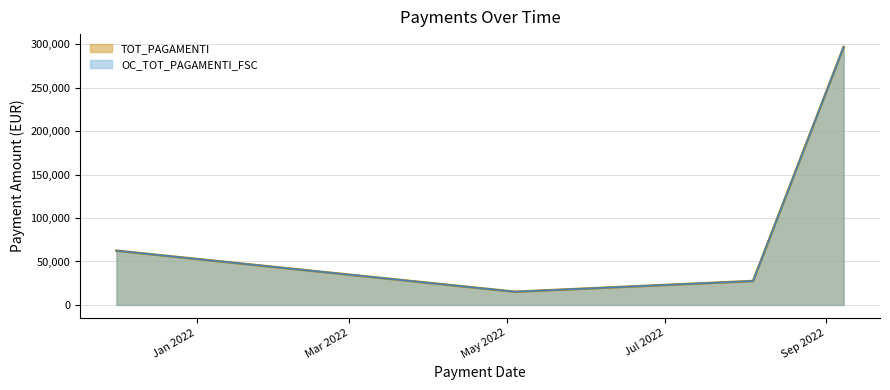

Reading left to right, extract all data points from this chart.

TOT_PAGAMENTI: 01/12/2021=62400.0	04/05/2022=15212.0	04/08/2022=27568.3	08/09/2022=296641.0
OC_TOT_PAGAMENTI_FSC: 01/12/2021=62400.0	04/05/2022=15212.0	04/08/2022=27568.3	08/09/2022=296641.0